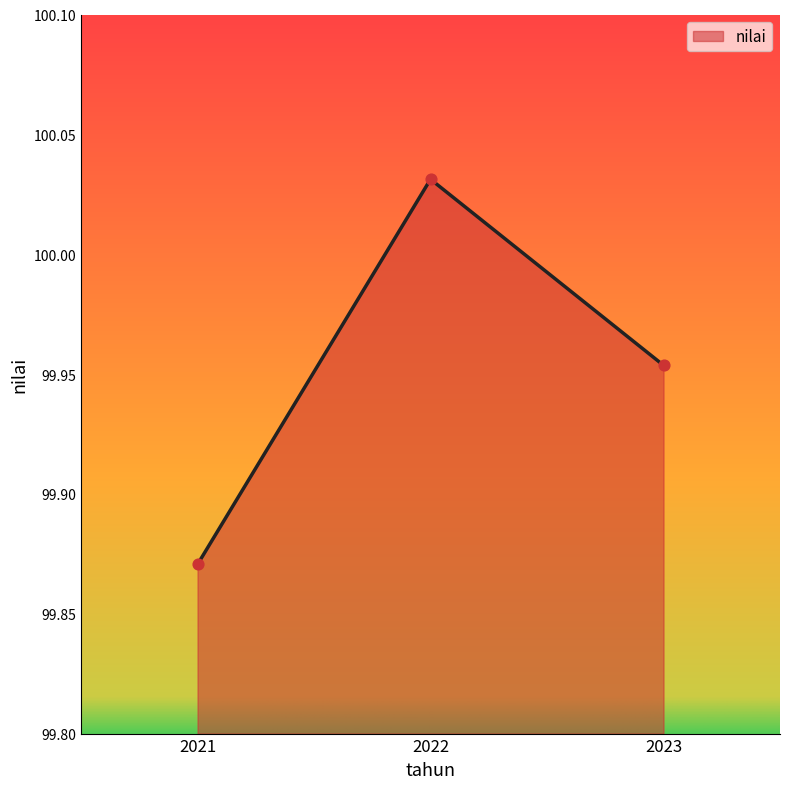

What is the ratio of the value at 2021 to the value at 2022?

1.0